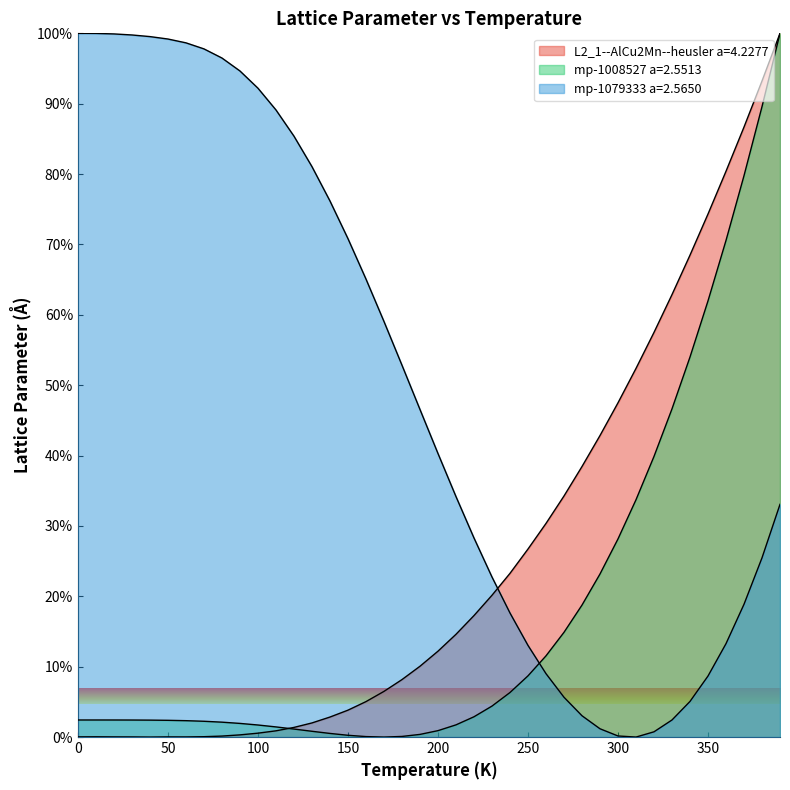

How many lines are shown in the chart?

3